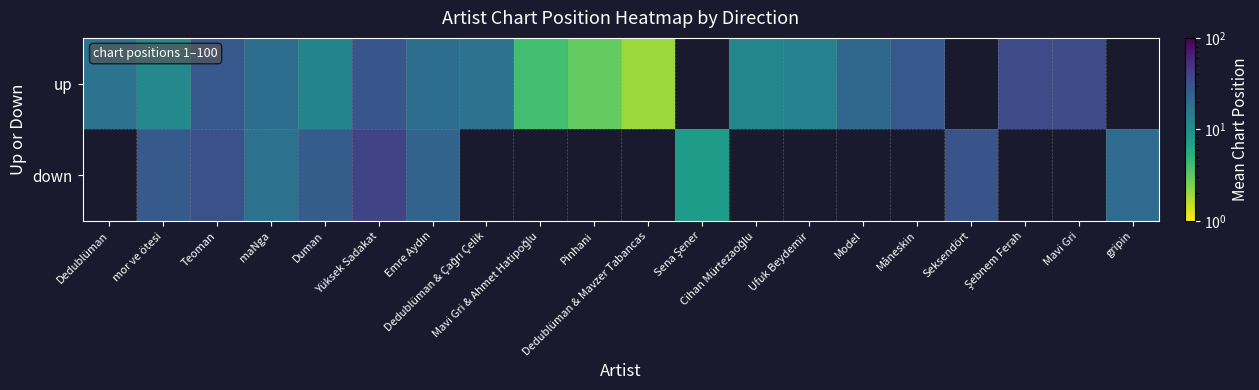

Which has a higher value, Duman or Emre Aydın?

Emre Aydın